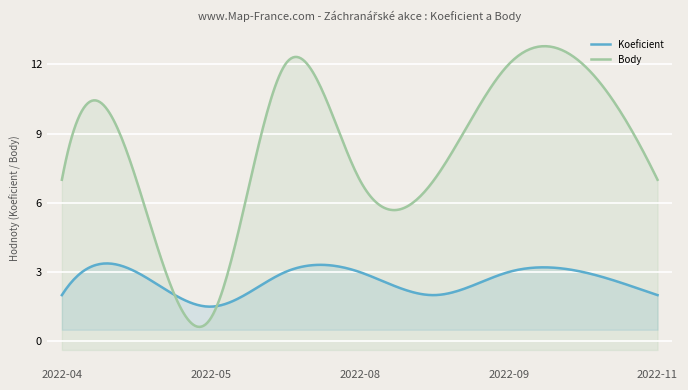

Reading left to right, list all the values displayed in this chart.

Koeficient: 2.0	3.0	1.5	3.0	3.0	2.0	3.0	3.0	2.0
Body: 7.0	7.0	1.0	12.0	7.0	7.0	12.0	12.0	7.0